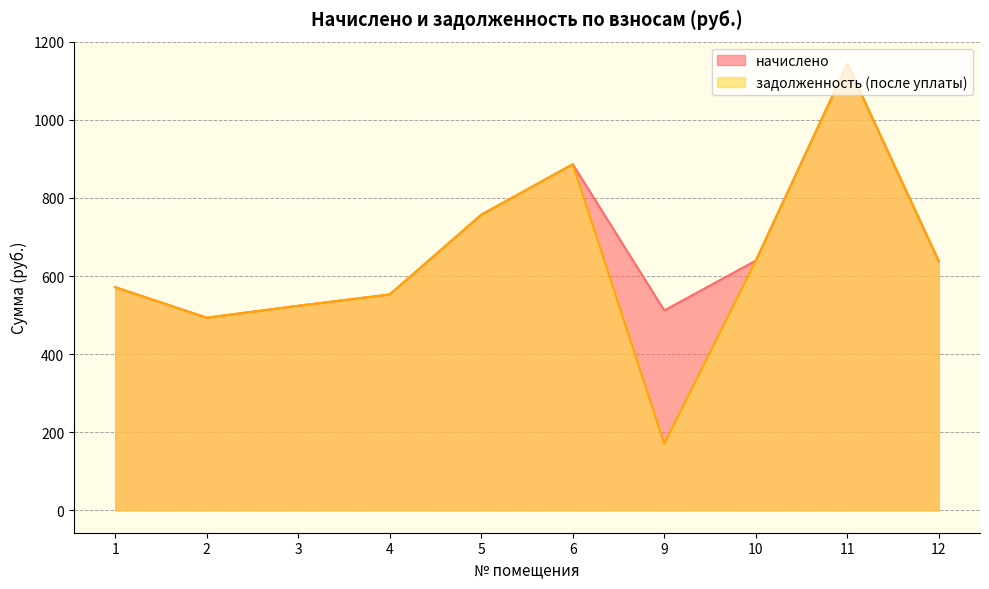

Count the number of categories in the chart.

10